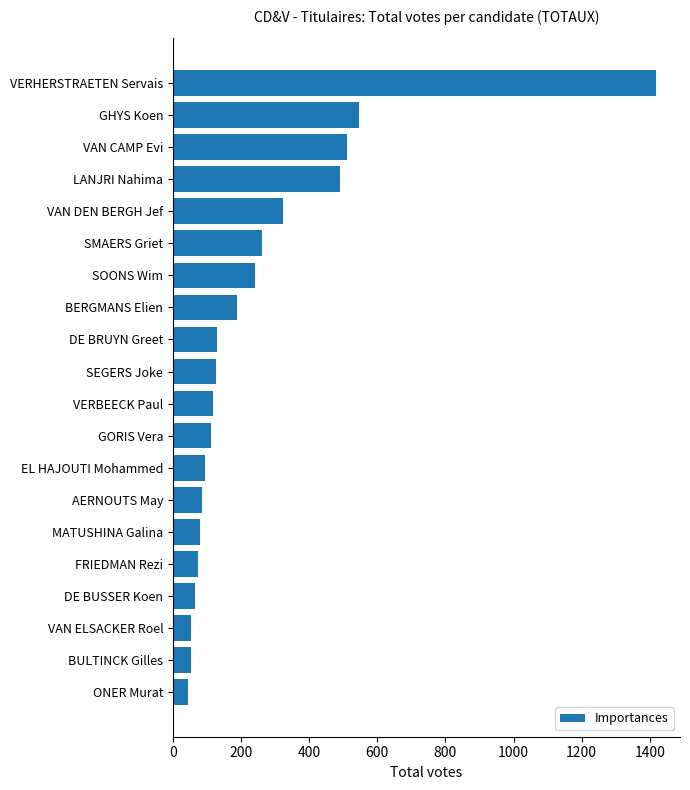

How many values are below 126?

10